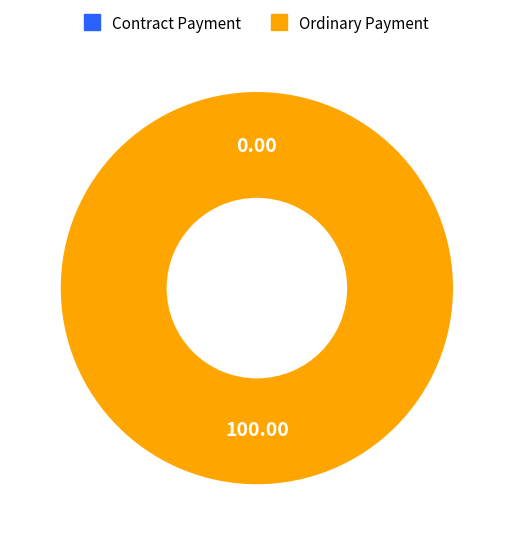

Is it true that Ordinary Payment is 100% of the pie?

True